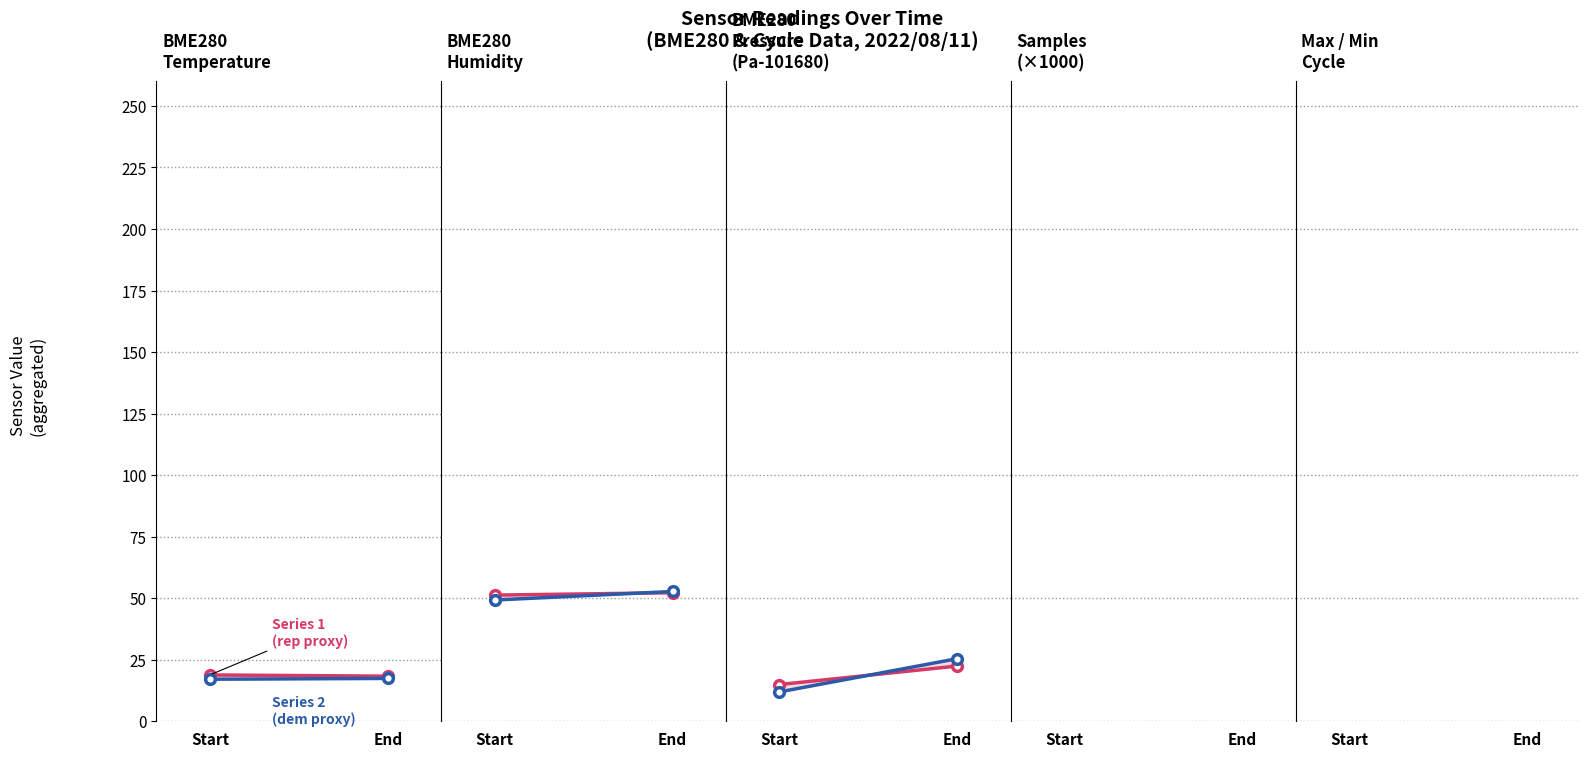

True or false: Democratic counties has a value of 11827 at End.

False